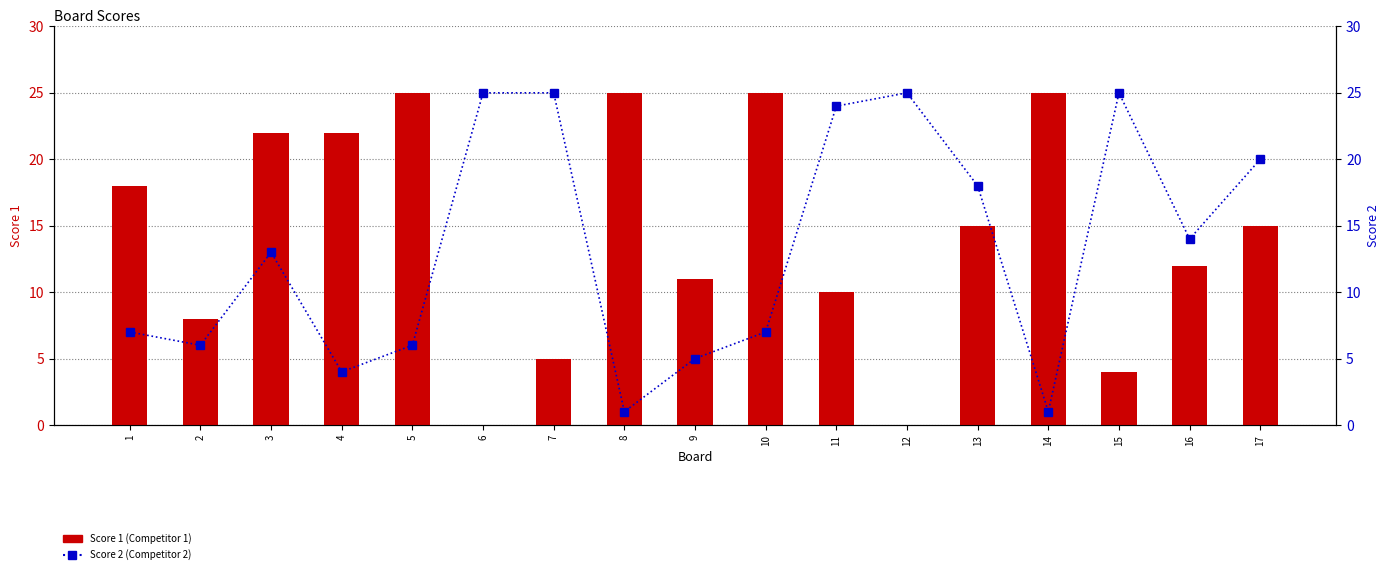

True or false: Score 2 has a value of 41 at 6.

False